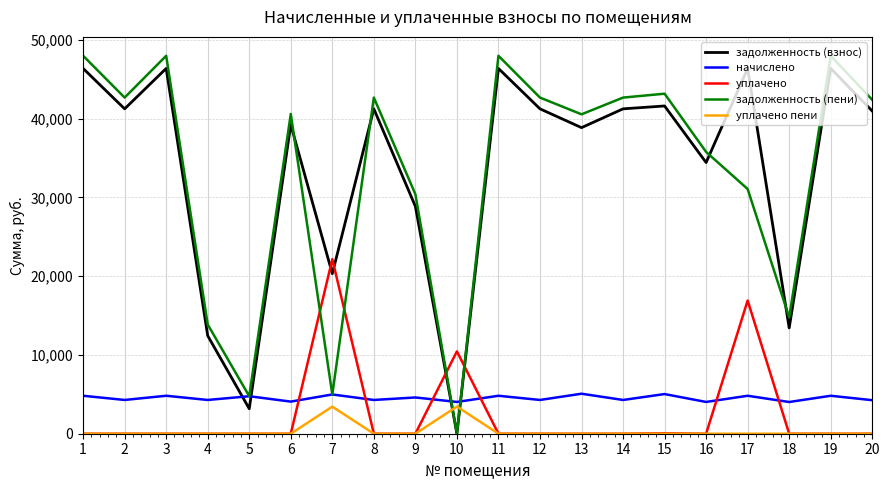

What is the highest value of the задолженность (пени) series?

47959.2